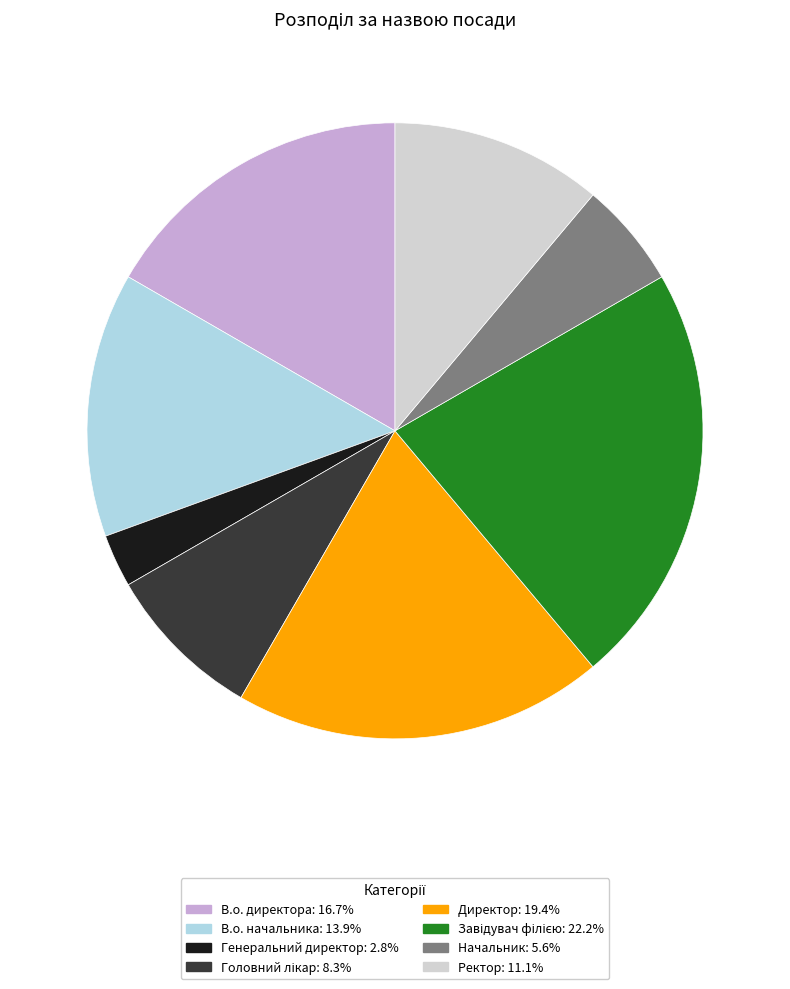

Which slice is the smallest?

Генеральний директор